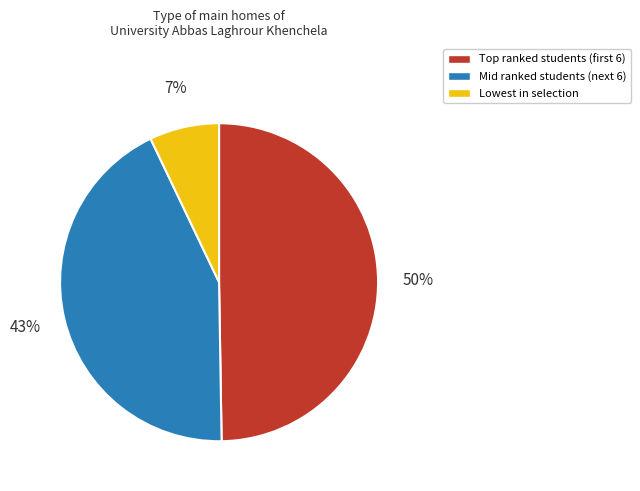

To the nearest percent, what is the difference between the largest and smallest slice percentages?

43%